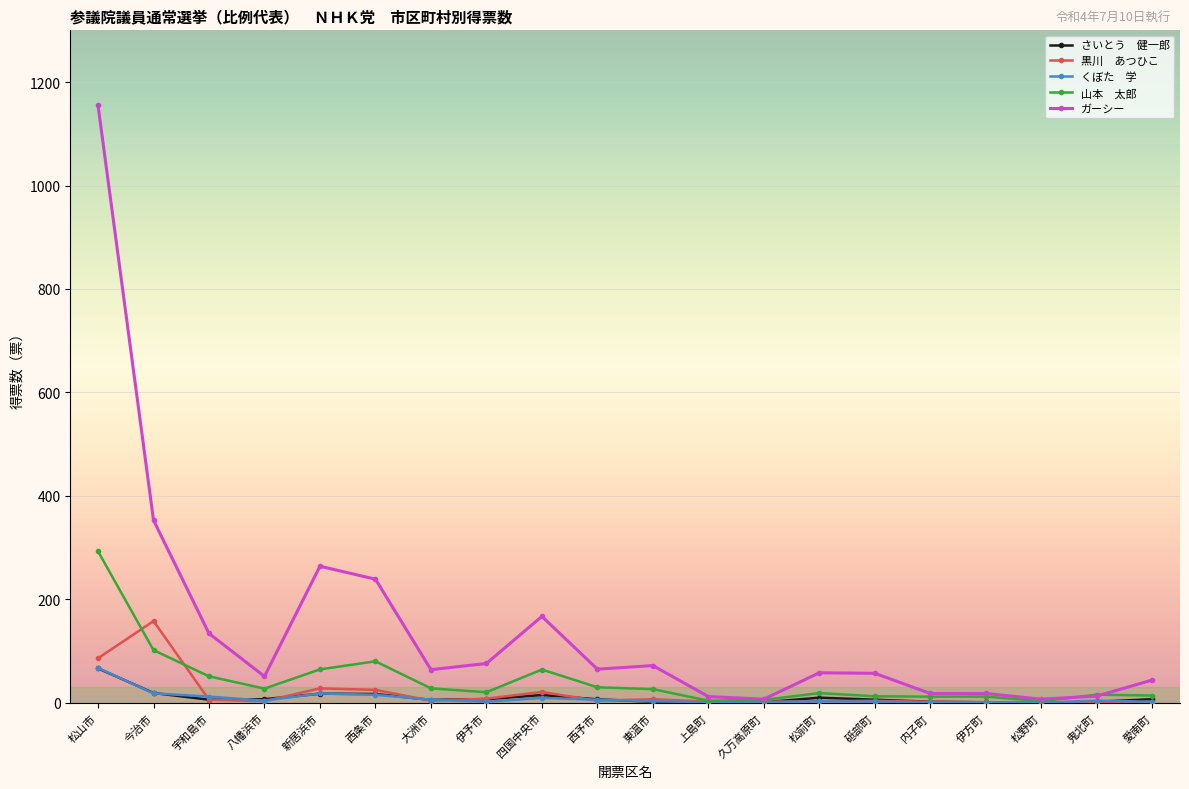

At which category is the sum across all series the highest?

松山市